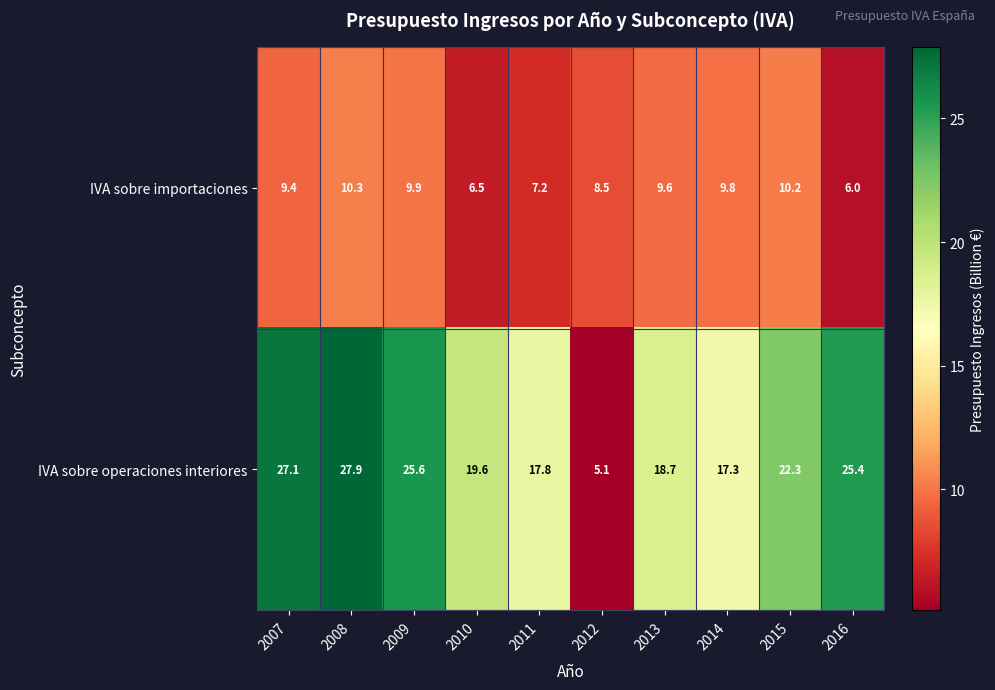

At which category does the chart reach its minimum across all series?

2012